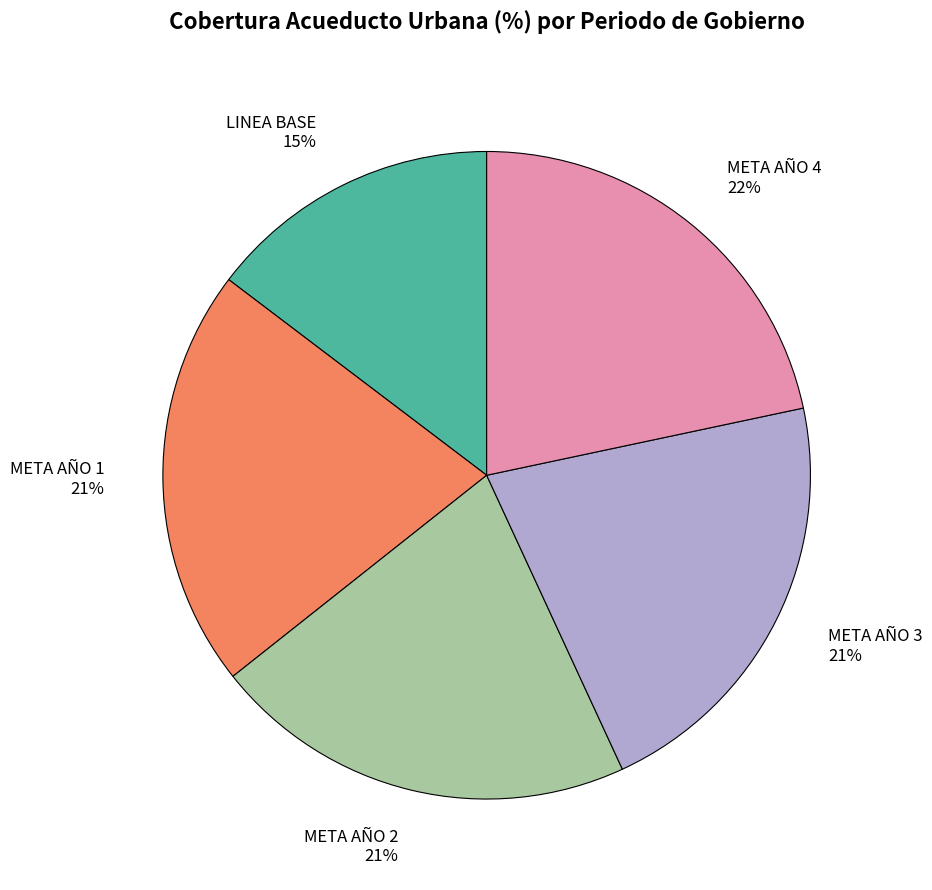

Is there any slice that represents more than half of the pie?

No